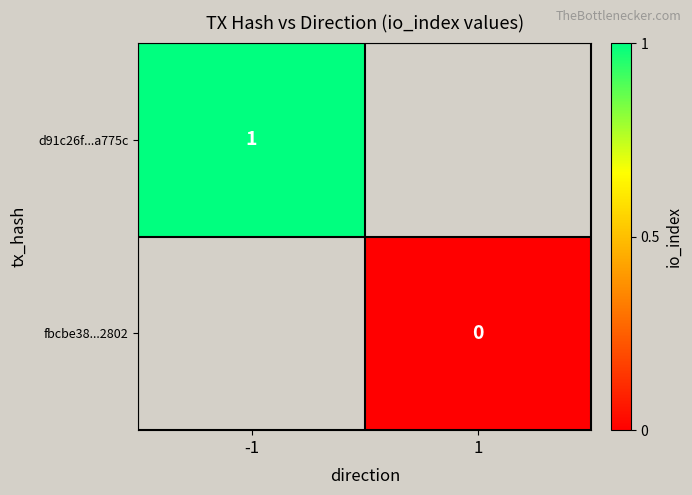

Where is d91c26f...a775c nearest to the value 1?

-1